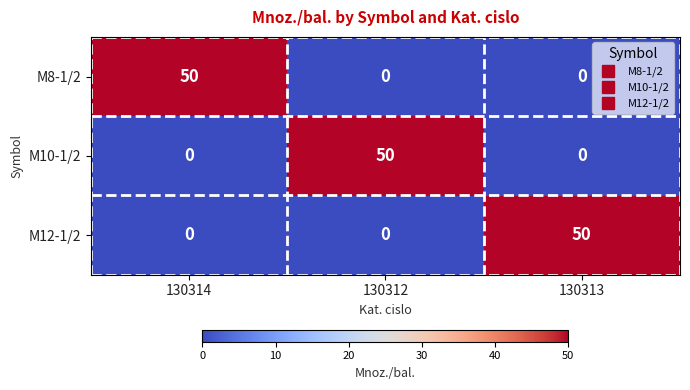

What is the spread (max minus min) of values at 130314?

50